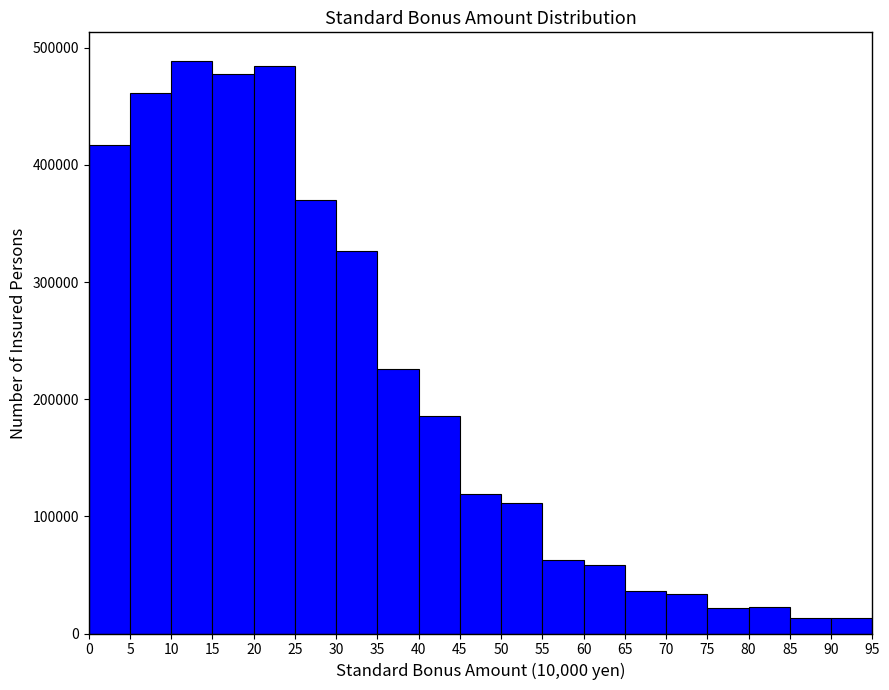

How tall is the bar that spans 10 to 15 on the x-axis? The values are not printed on the chart, so give them approximately, as read against the axis.

490000